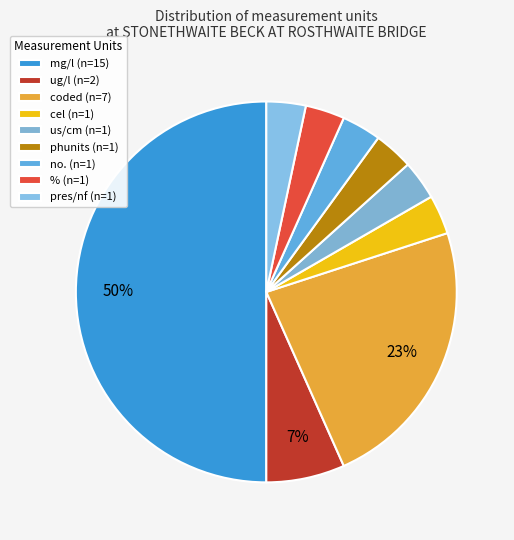

How many slices are in this pie chart?

9